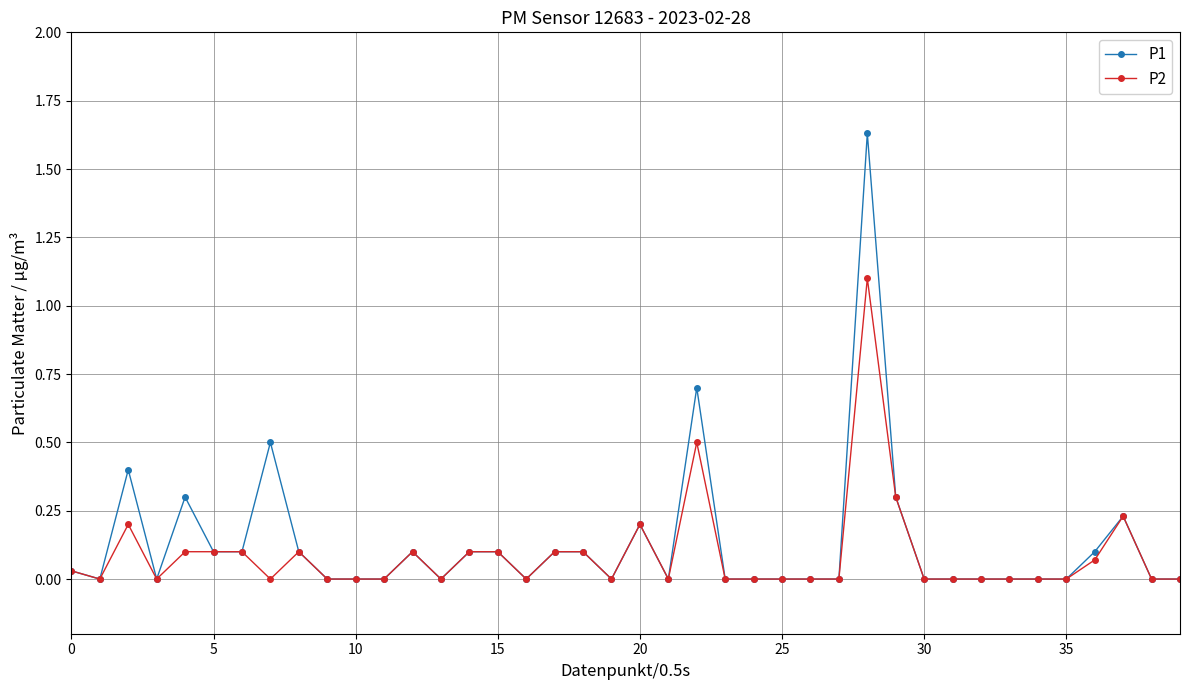

Which series has the widest spread of values?

P1